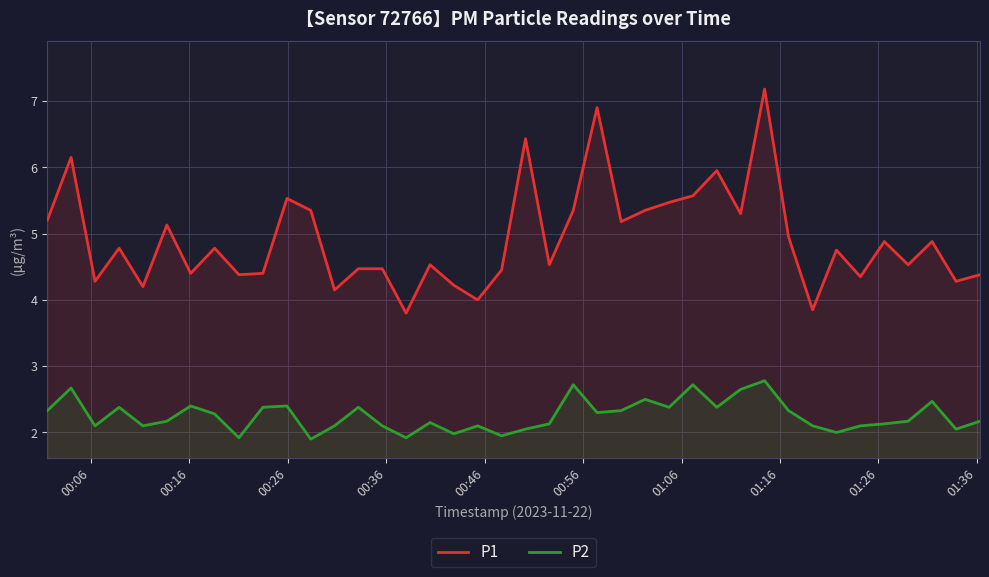

At how many categories does at least one series exceed 5?

15